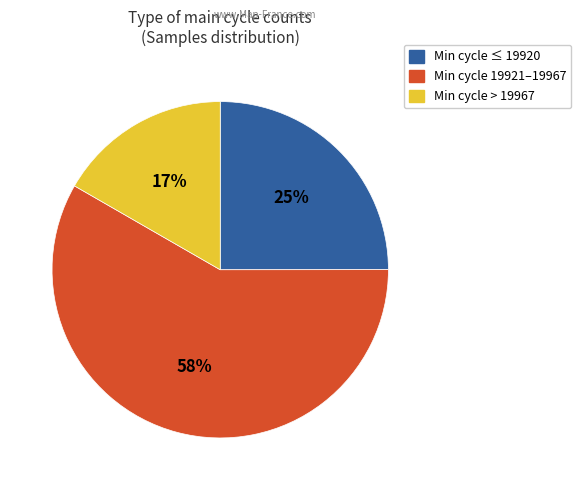

Is there any slice that represents more than half of the pie?

Yes